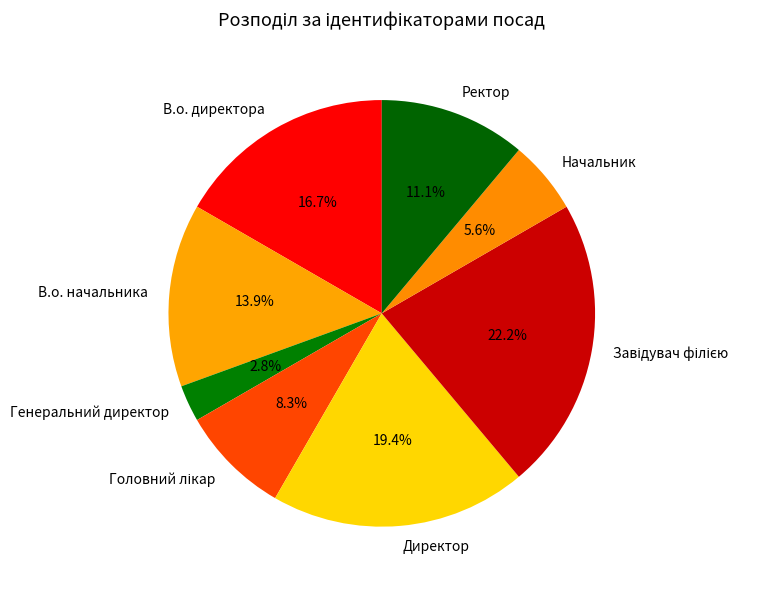

Which has a higher value, Начальник or В.о. директора?

В.о. директора